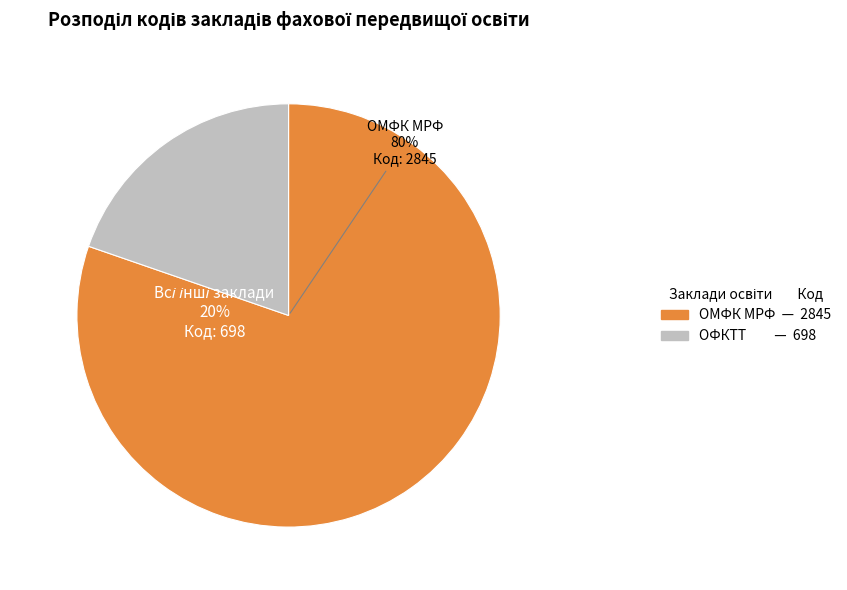

What is the majority slice?

ОДЕСЬКИЙ МОРЕХІДНИЙ ФАХОВИЙ КОЛЕДЖ